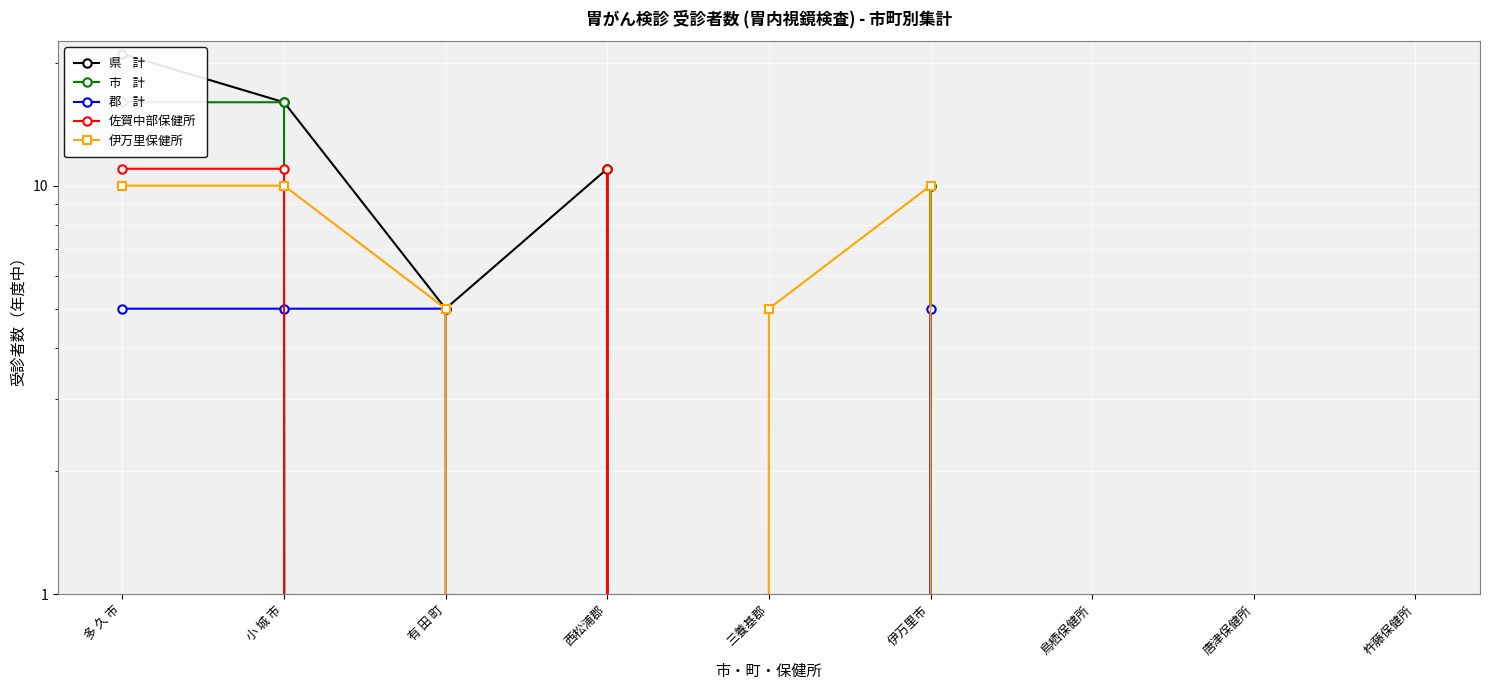

Rank the series at 西松浦郡 from lowest to highest value.

郡    計, 伊万里保健所, 県    計, 市    計, 佐賀中部保健所